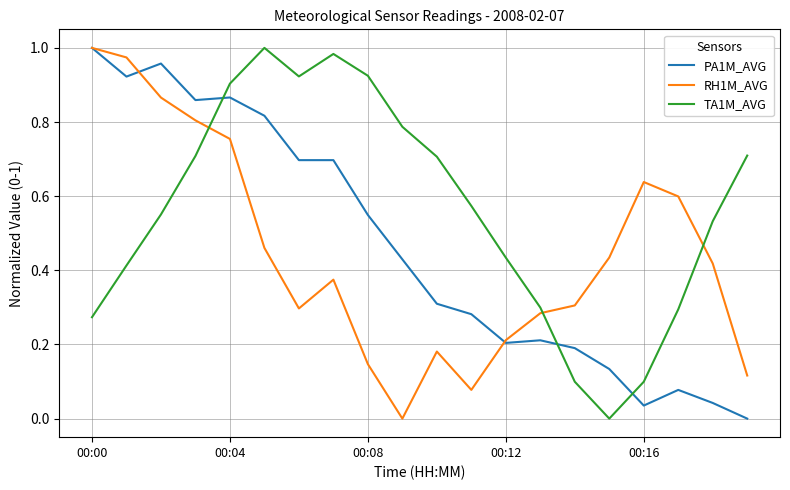

Which series has the largest total across all categories?

TA1M_AVG